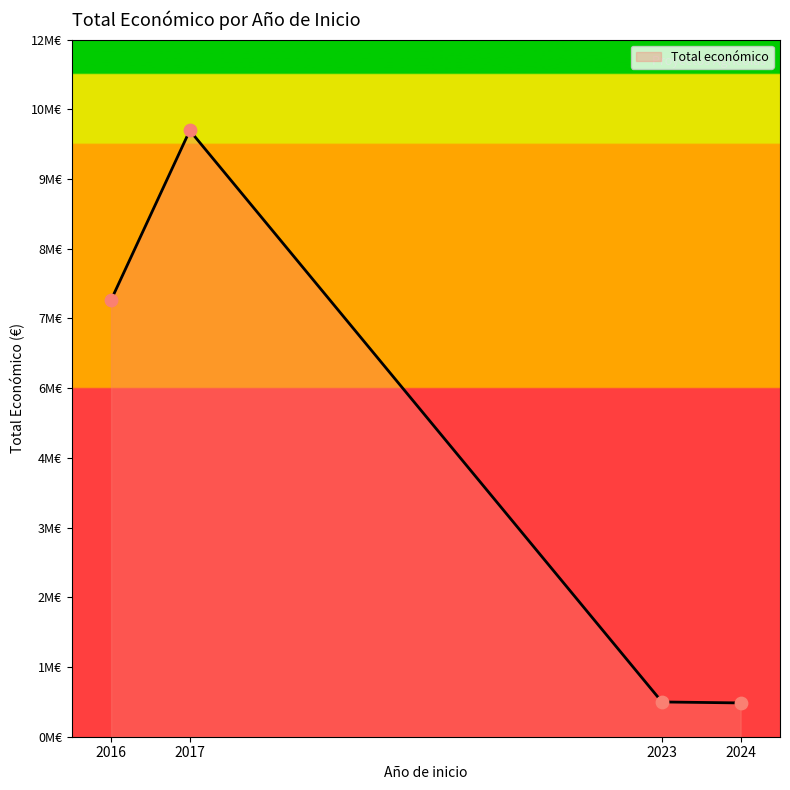

Which has a higher value, 2016 or 2024?

2016